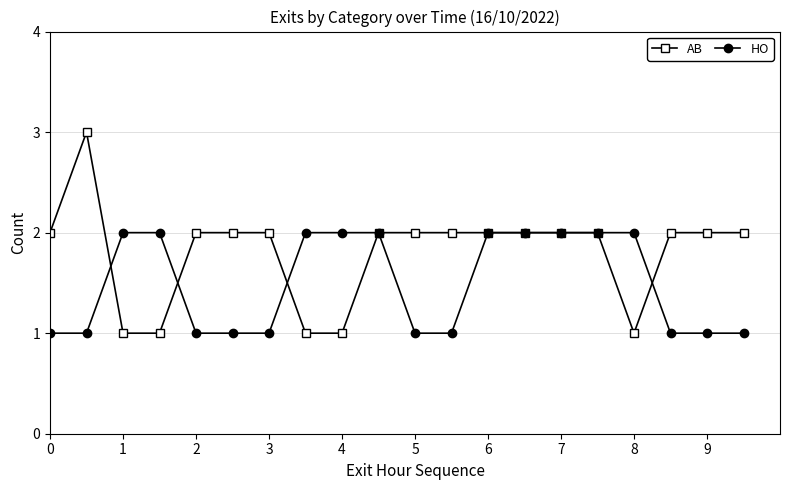

True or false: AB and HO intersect in this chart.

True